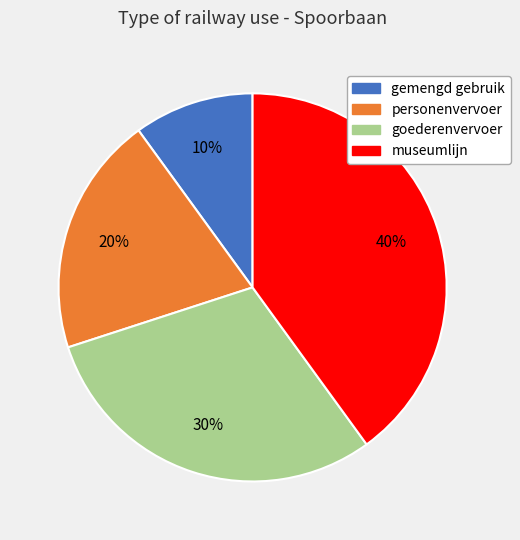

Do personenvervoer and gemengd gebruik together represent more than half of the pie?

No